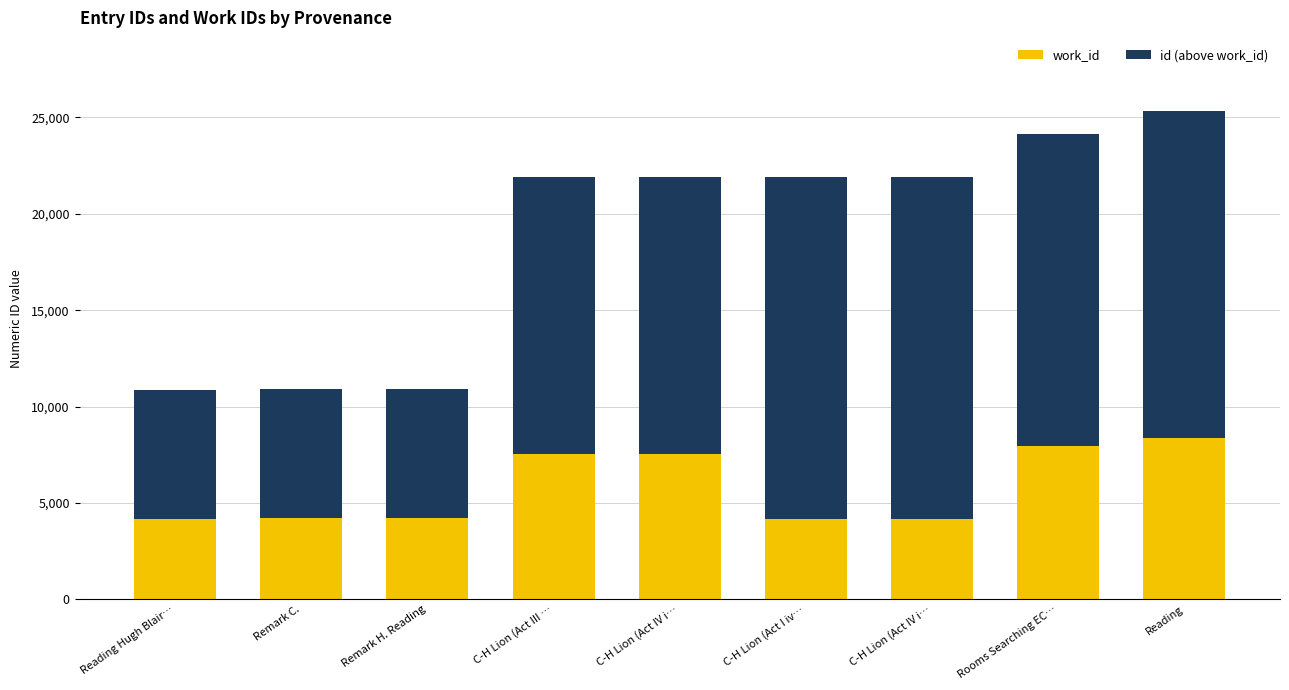

True or false: work_id has a value of 6568 at Remark C..

False